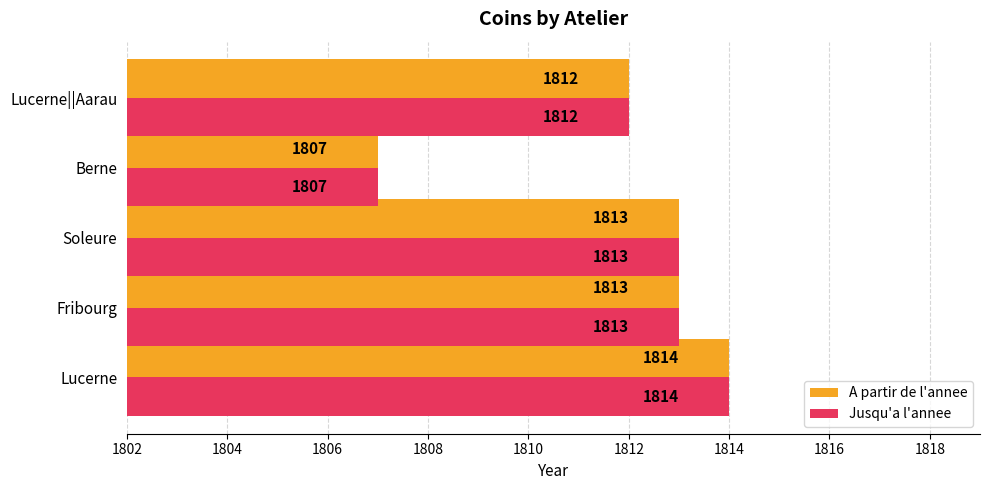

What is the difference between the maximum and minimum values in the A partir de l'annee series?

7